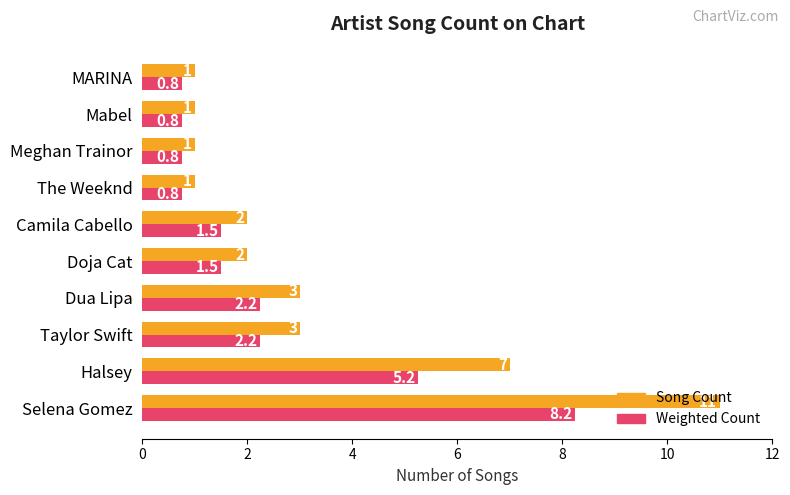

The value of Song Count at Meghan Trainor is 1.0. True or false?

True